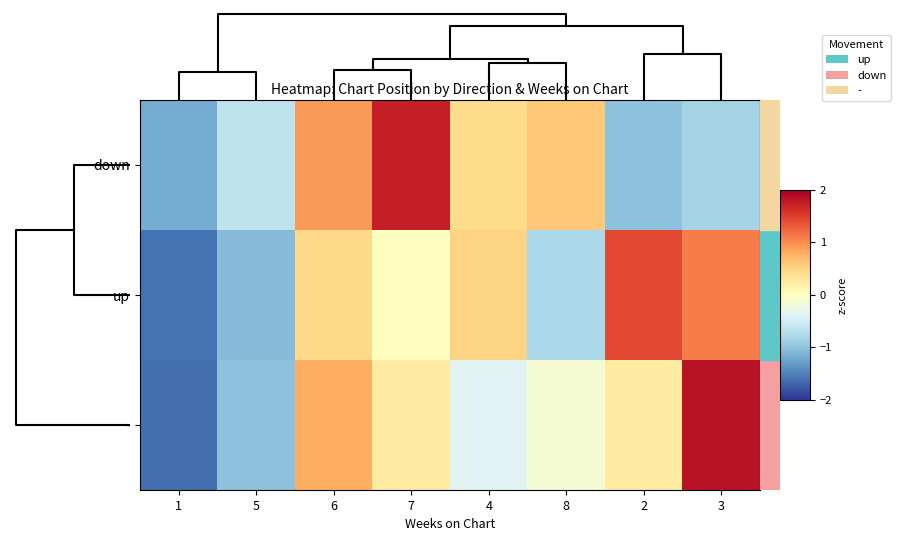

Reading left to right, transcribe all the data shown in this chart.

down: 1=-1.2	5=-0.6	6=0.9	7=1.7	4=0.4	8=0.6	2=-1.0	3=-0.8
up: 1=-1.6	5=-1.1	6=0.4	7=0.0	4=0.5	8=-0.8	2=1.4	3=1.1
-: 1=-1.6	5=-1.0	6=0.8	7=0.3	4=-0.4	8=-0.1	2=0.3	3=1.8